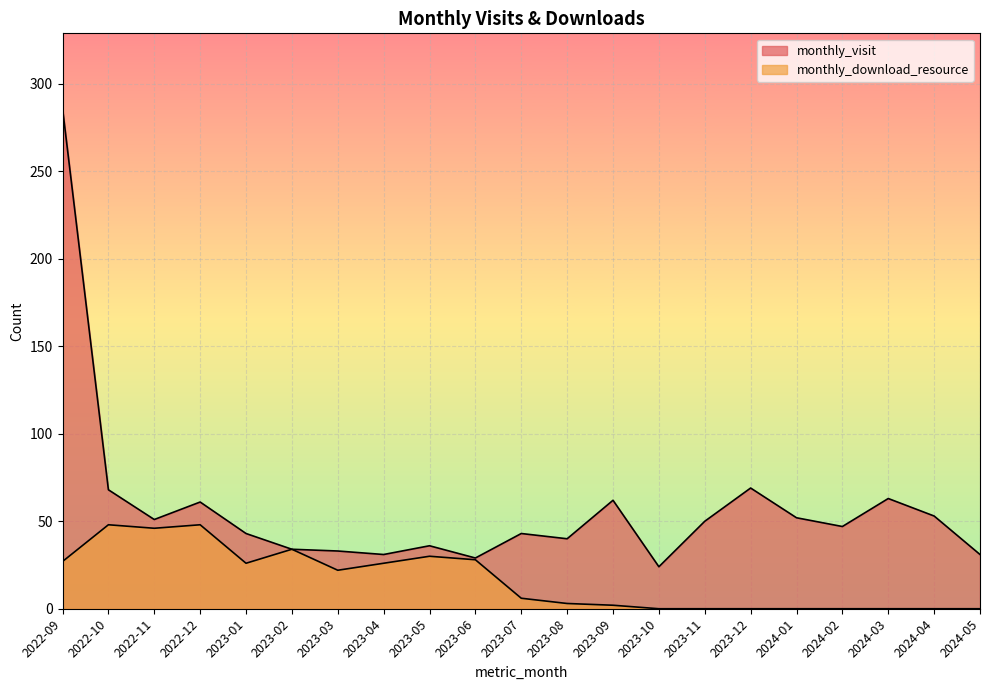

List the series in order of their overall mean, lowest first.

monthly_download_resource, monthly_visit